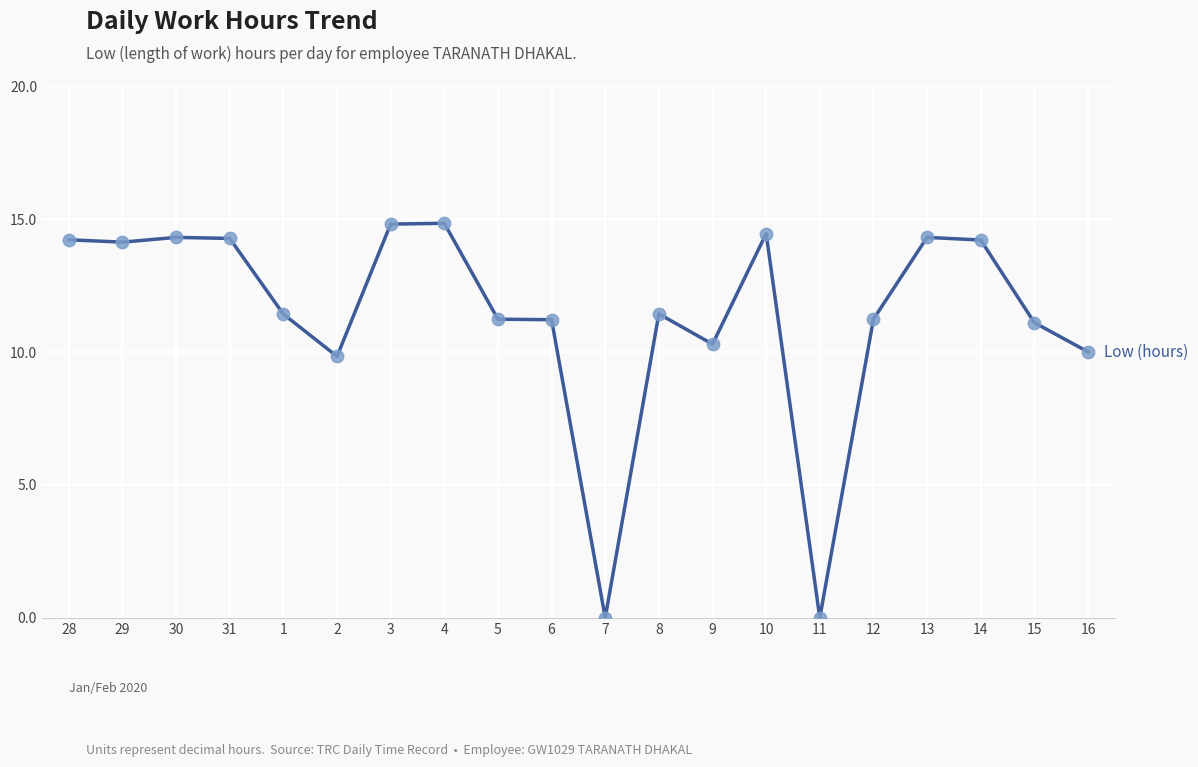

What is the ratio of the value at 1 to the value at 13?

0.8